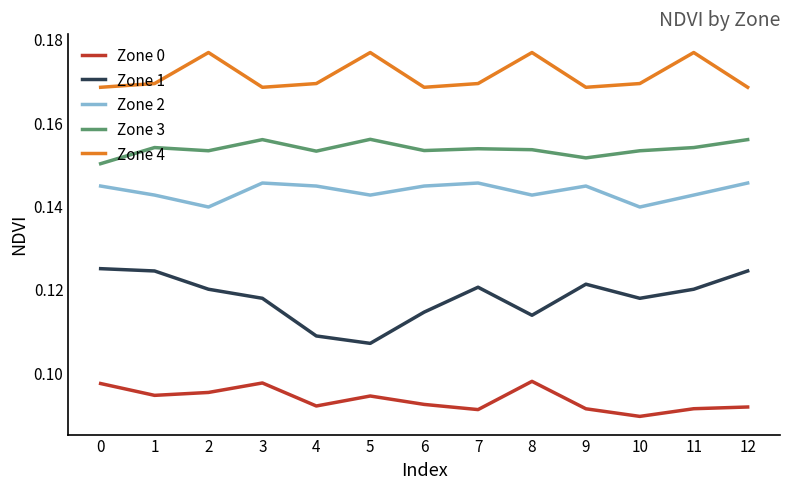

True or false: Zone 4 has more than 2 interior local peaks.

True